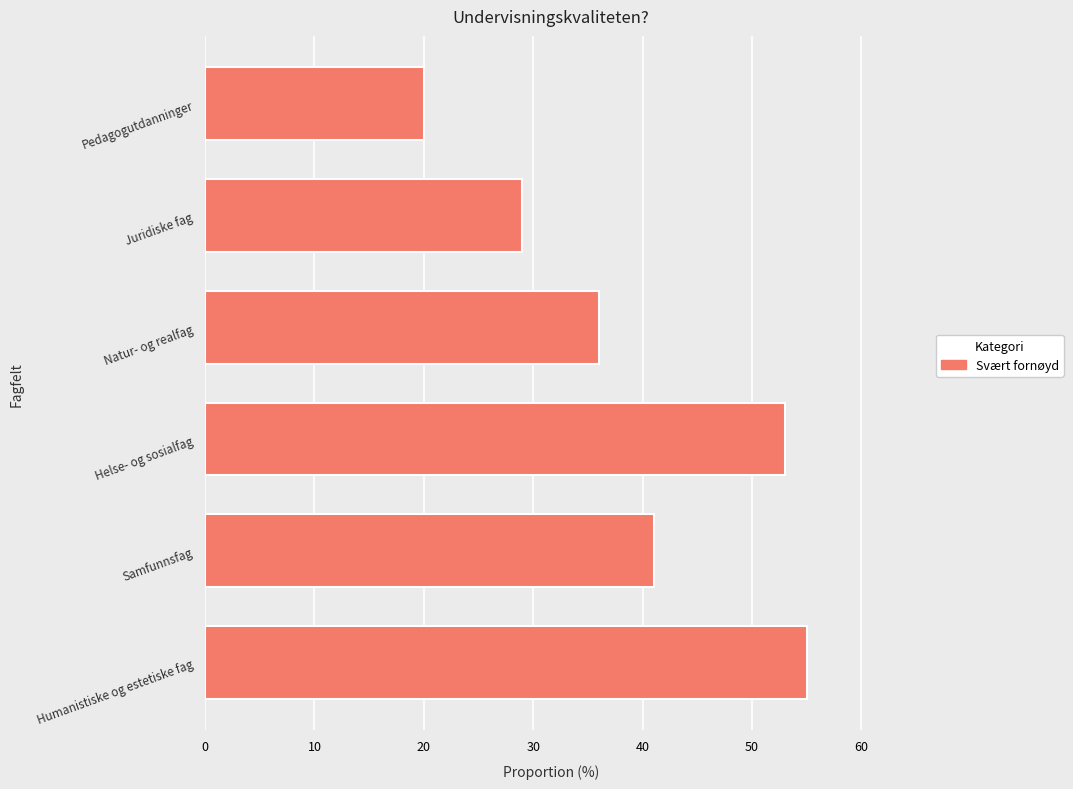

What is the smallest value displayed?

20